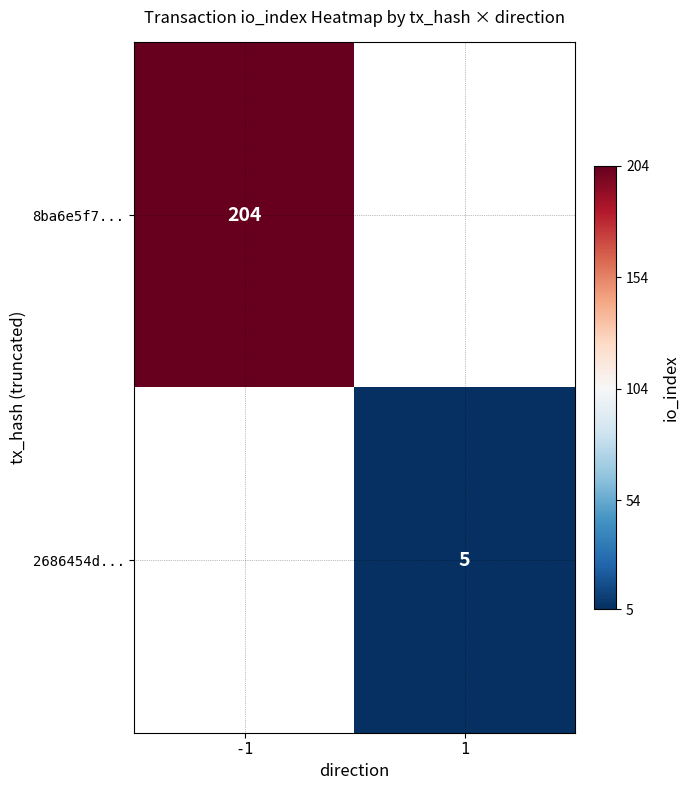

True or false: 2686454d... has a value of 2.2 at 1.

False